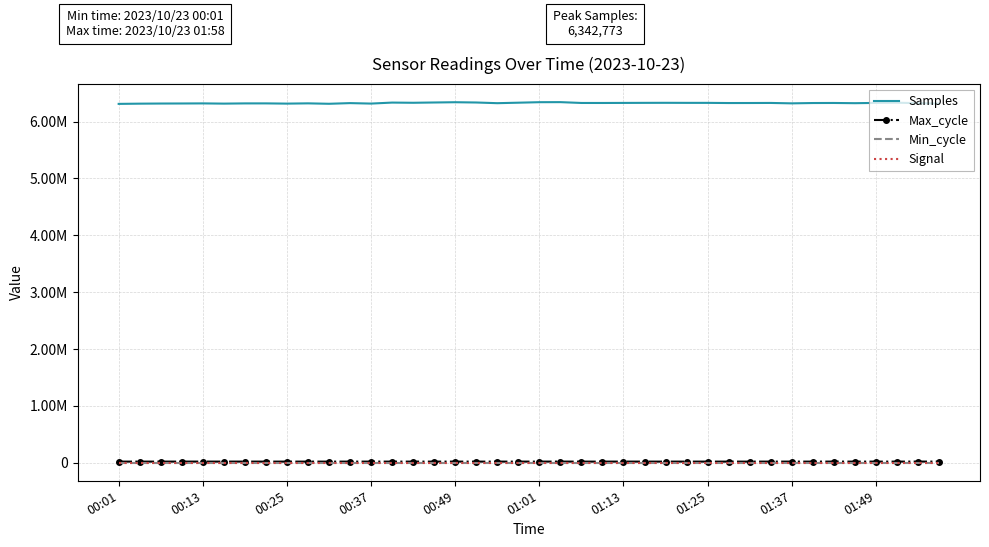

How many Signal values are between -88 and -87?

34